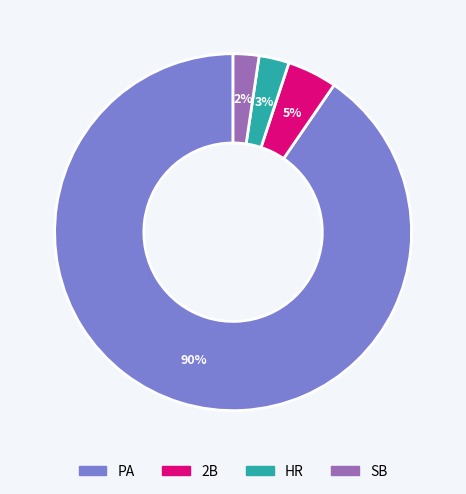

Is there a majority slice in this chart?

Yes